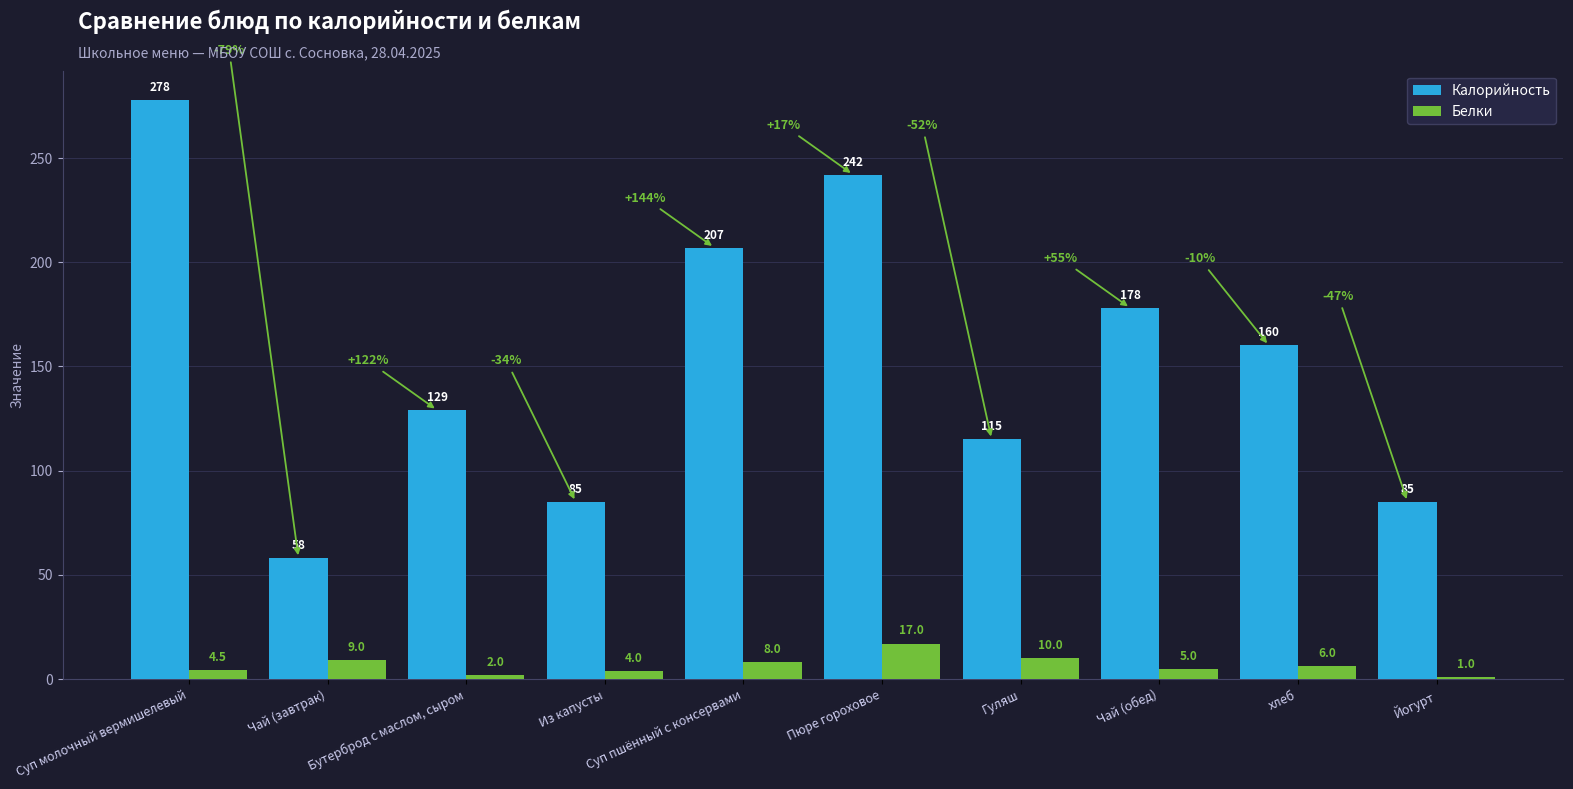

The value of Калорийность at Бутерброд с маслом, сыром is 228.2. True or false?

False